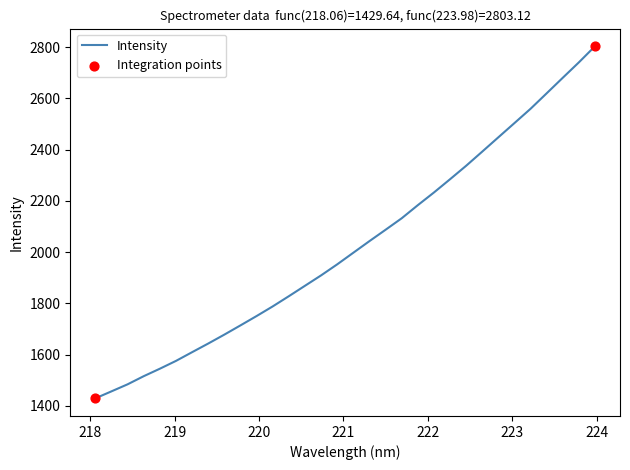

What is the maximum value shown in the chart?

2803.1